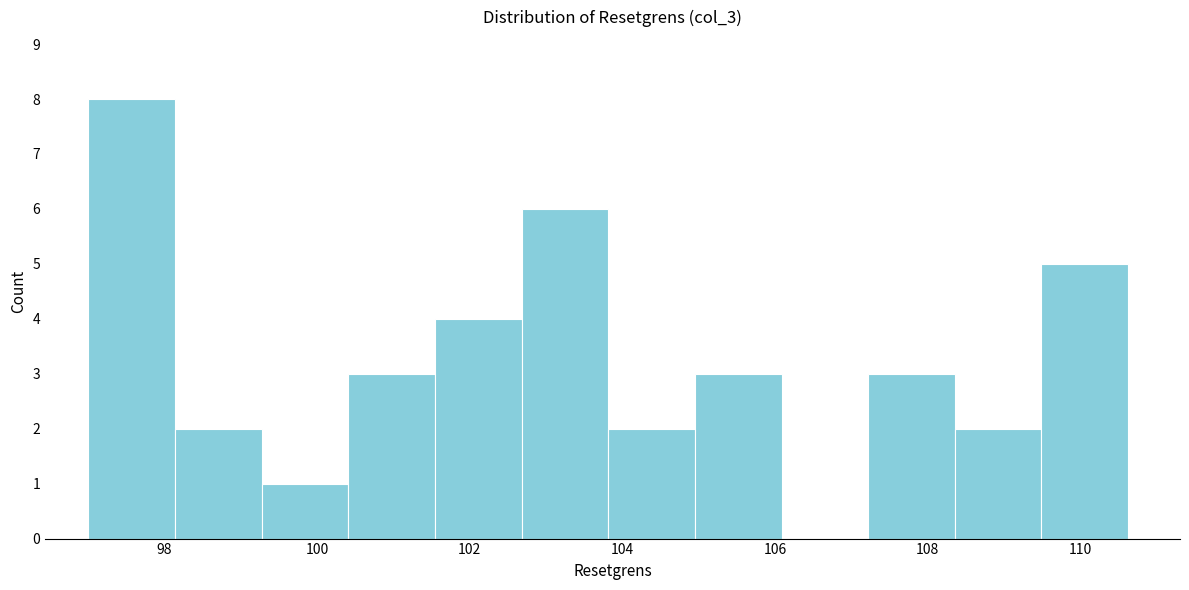

Reading left to right, transcribe this chart: for each bar, give the range it covers on the x-axis and its height. Neither the bar edges nor the heights are printed on the chart, so give them approximately, as read against the axes.

97.0 to 98.2: 8
98.2 to 99.2: 2
99.2 to 100.4: 1
100.4 to 101.6: 3
101.6 to 102.6: 4
102.6 to 103.8: 6
103.8 to 105.0: 2
105.0 to 106.0: 3
106.0 to 107.2: 0
107.2 to 108.4: 3
108.4 to 109.4: 2
109.4 to 110.6: 5